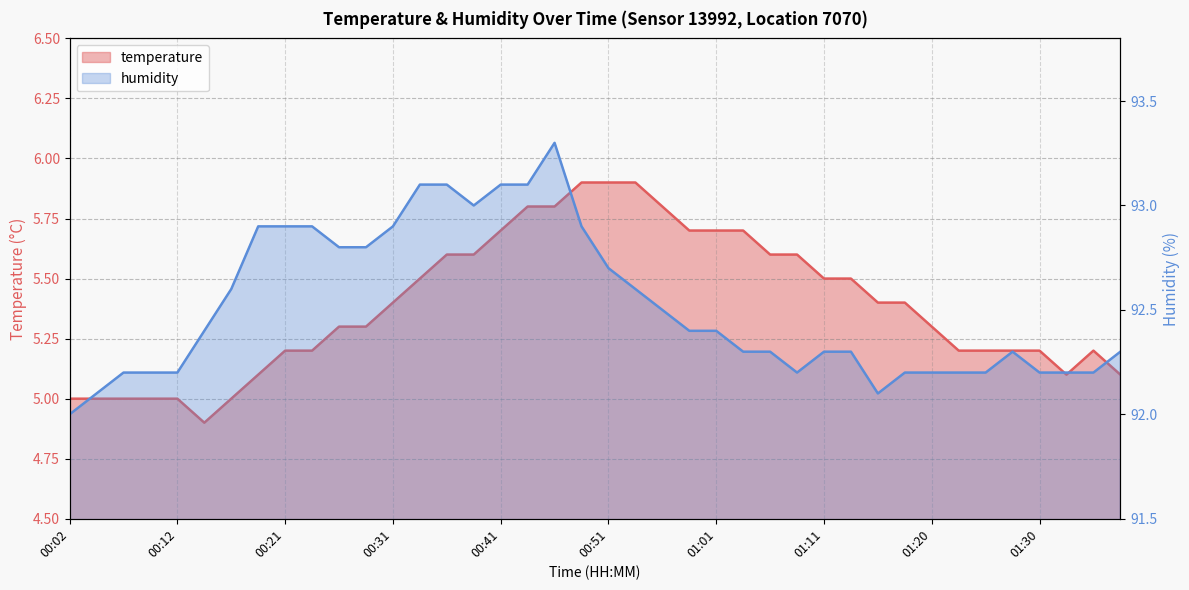

How many lines are shown in the chart?

2